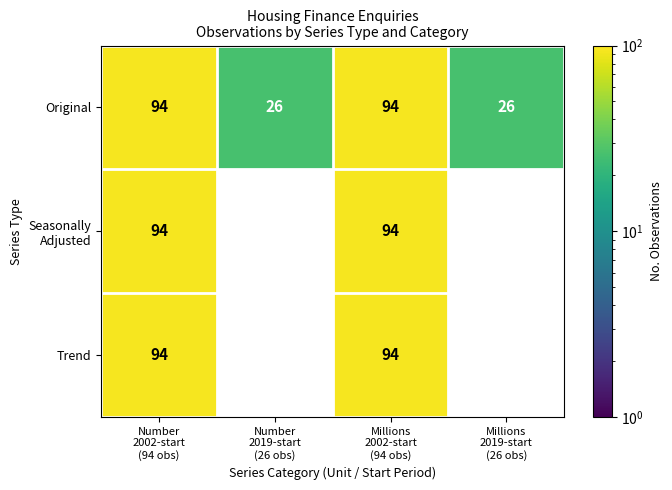

What is the sum of all Original values?

240